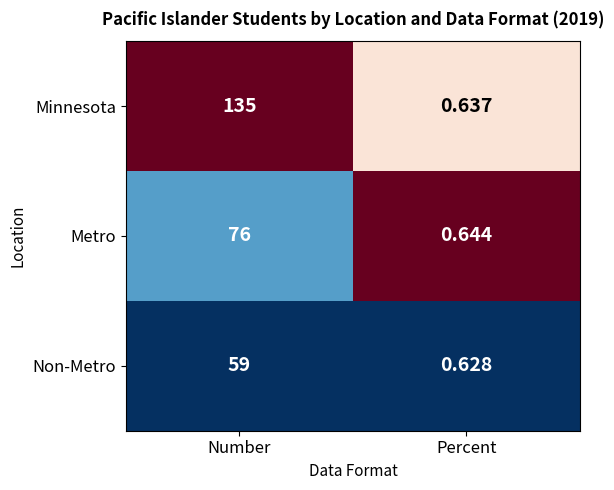

At how many categories does at least one series exceed 0?

2